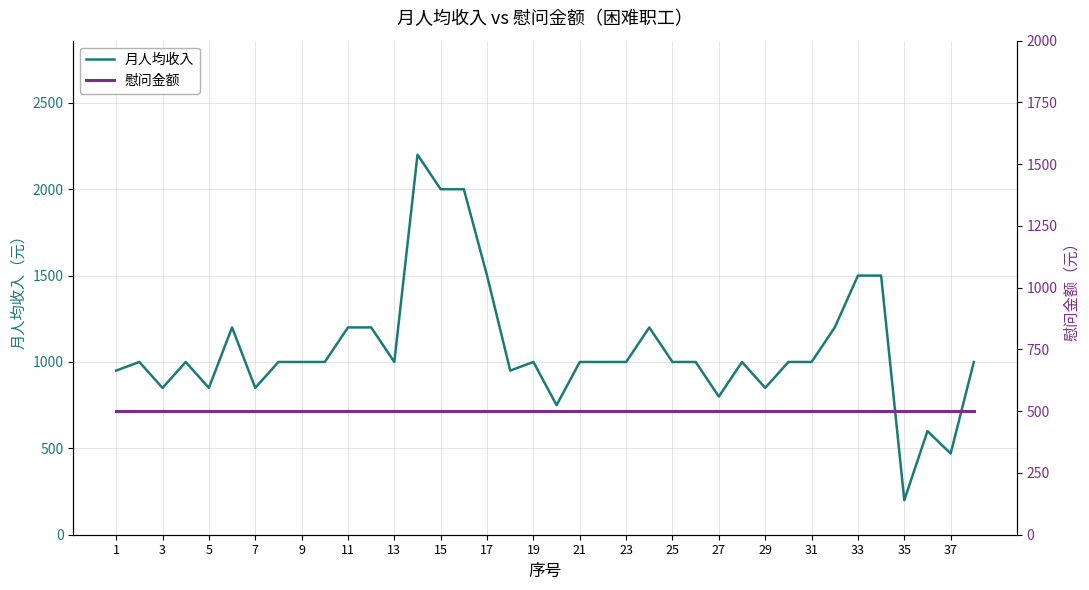

Is it true that 月人均收入 equals 755 at 11?

False